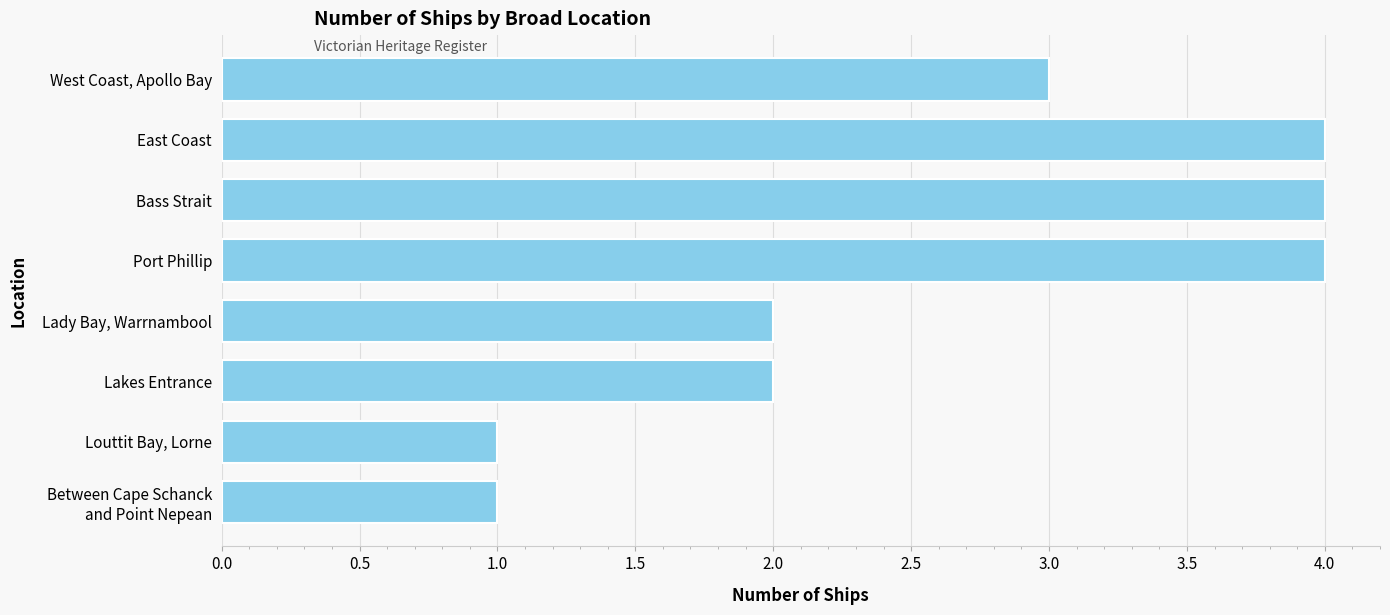

How many data points does each series have?

8